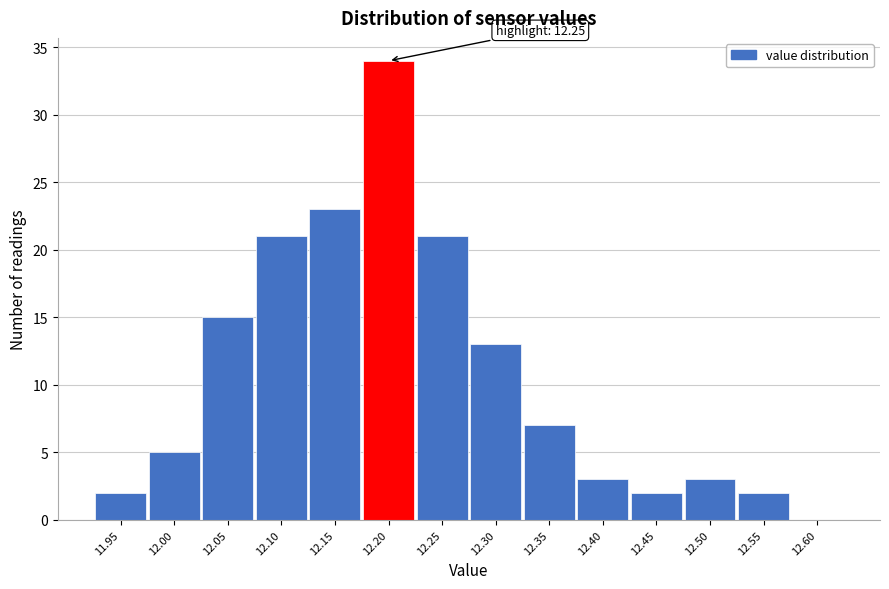

Reading left to right, extract all data points from this chart.

11.95=2	12.00=5	12.05=15	12.10=21	12.15=23	12.20=34	12.25=21	12.30=13	12.35=7	12.40=3	12.45=2	12.50=3	12.55=2	12.60=0